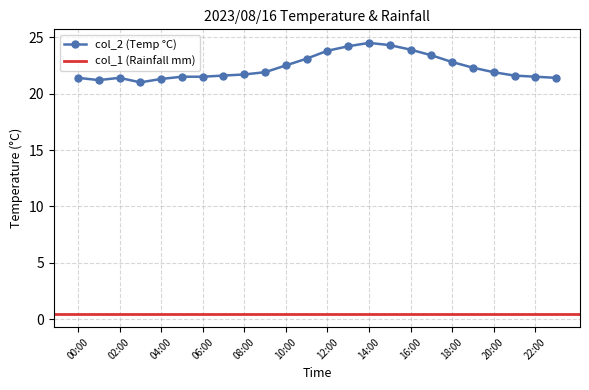

Between 07:00 and 18:00, which is larger?

18:00